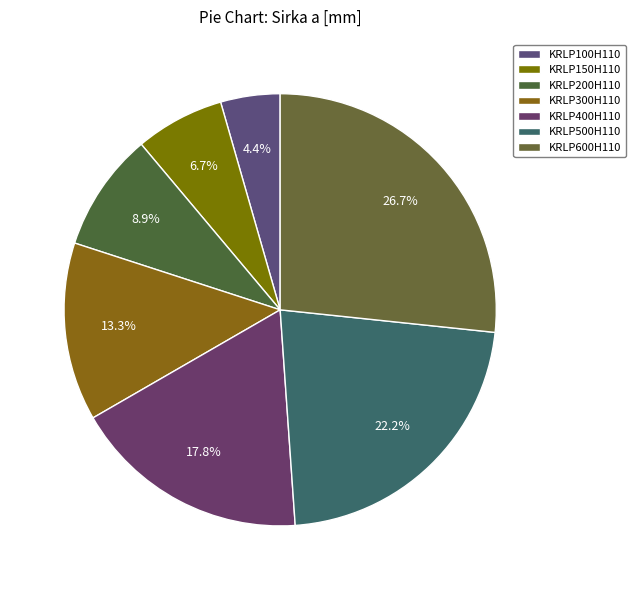

What percentage is the KRLP600H110 slice, to the nearest percent?

27%